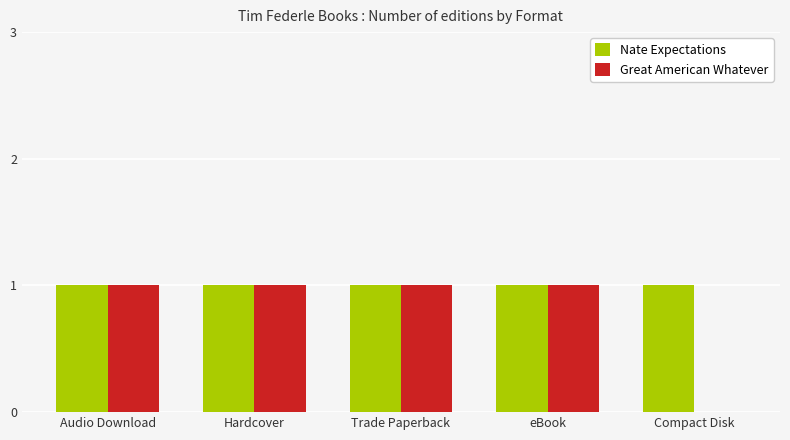

Which series has the largest total across all categories?

Nate Expectations